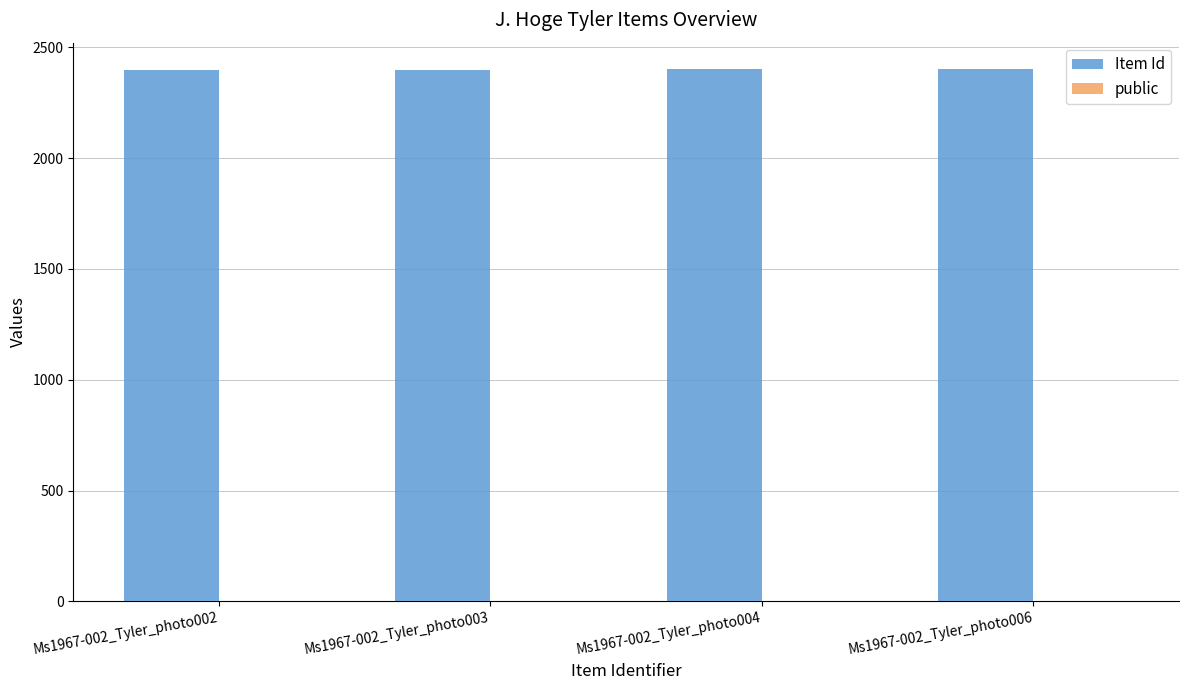

Which series has the largest total across all categories?

Item Id